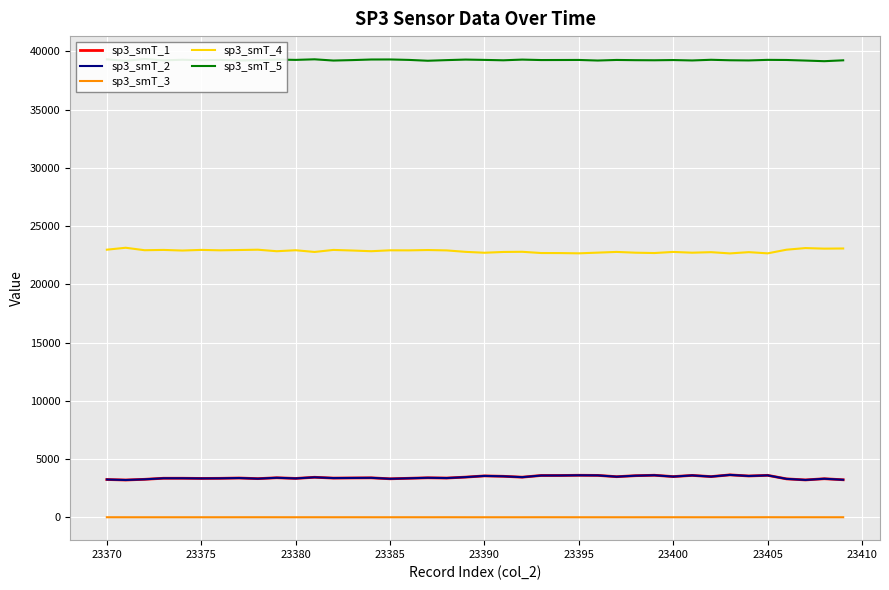

How many data points in sp3_smT_3 are above 0?

16